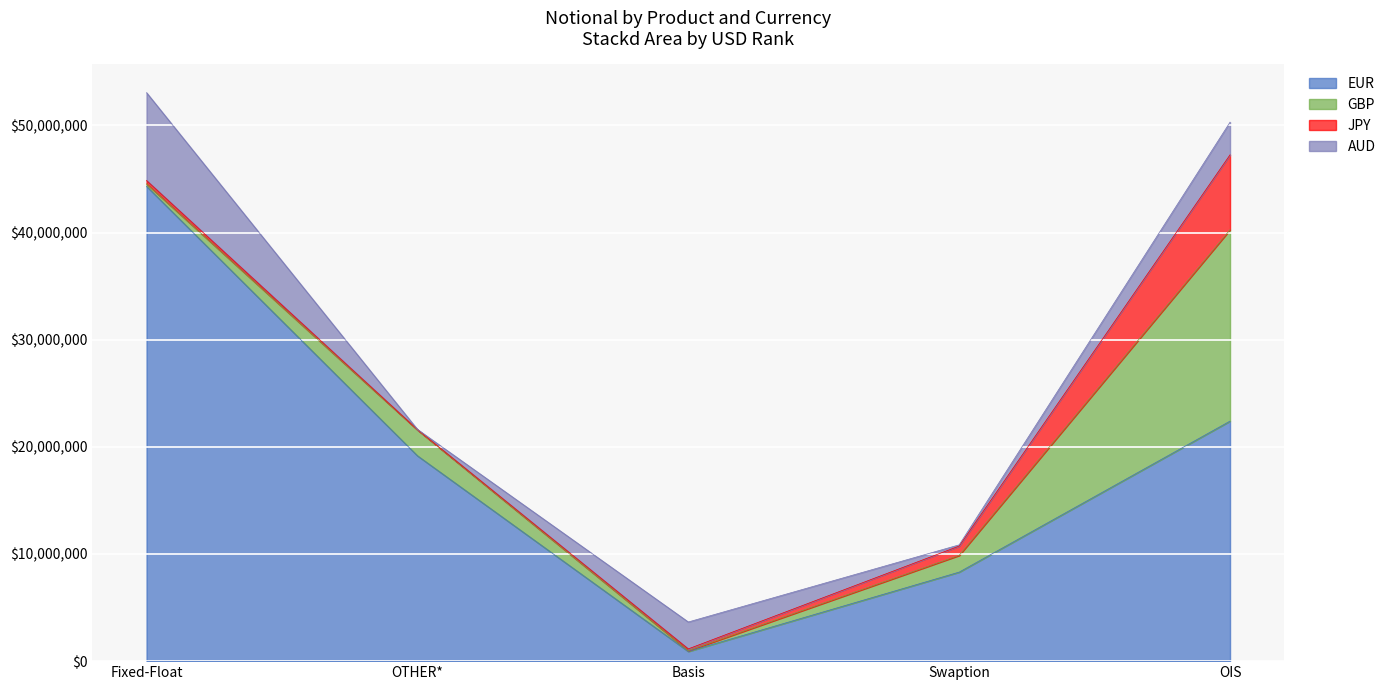

What are all the series names shown in the legend?

EUR, GBP, JPY, AUD